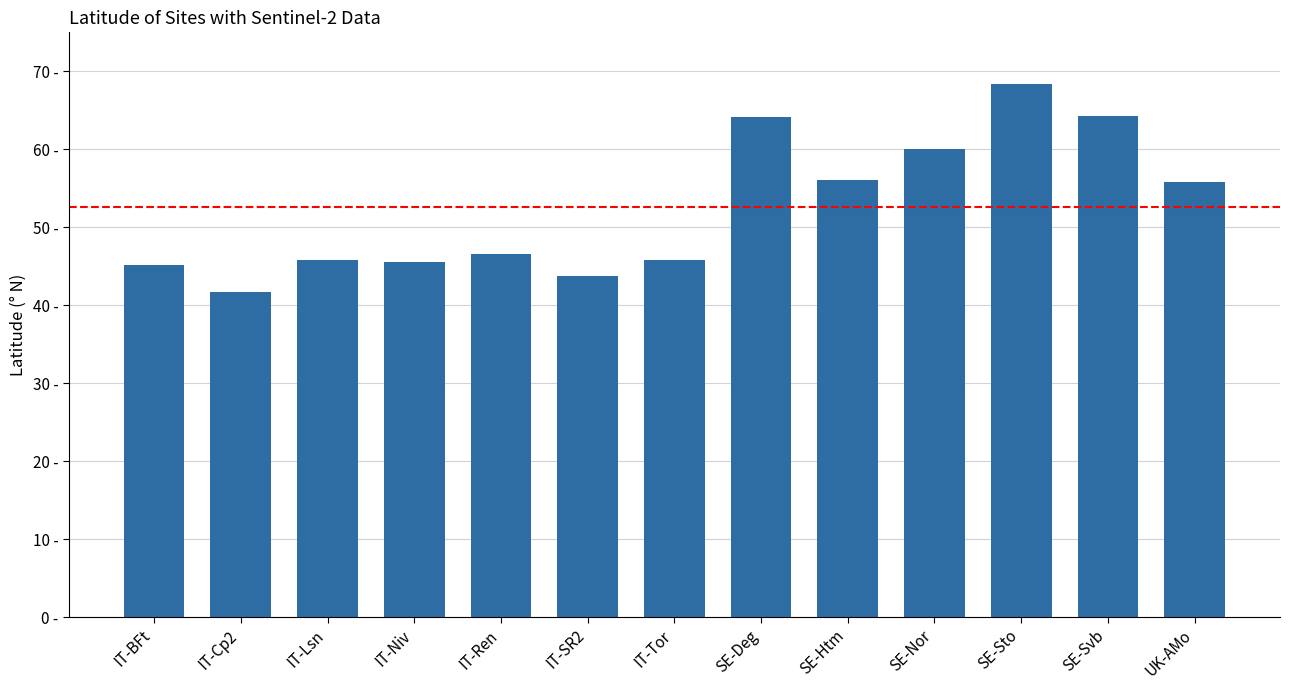

Does the chart contain any negative values?

No